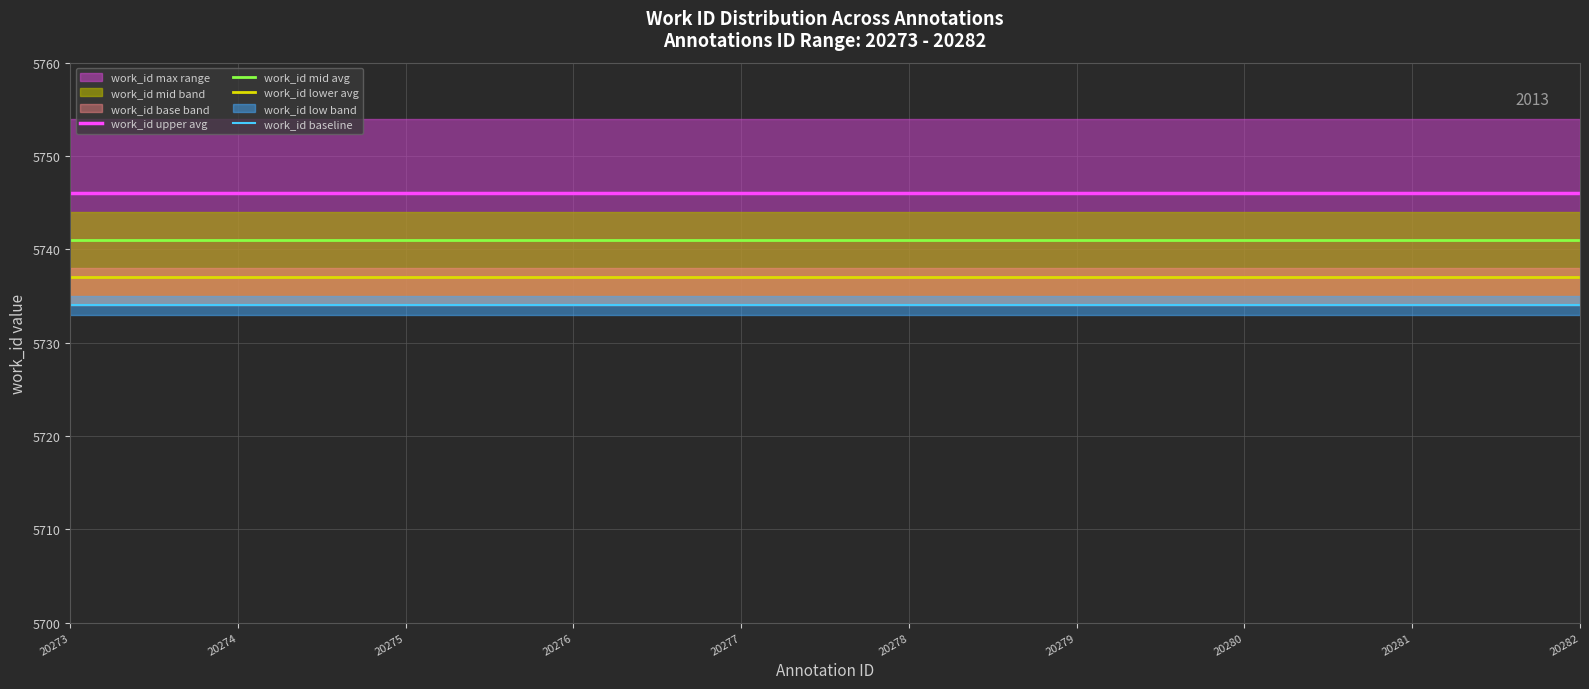

Reading left to right, transcribe all the data shown in this chart.

work_id upper avg: 20273=5746	20274=5746	20275=5746	20276=5746	20277=5746	20278=5746	20279=5746	20280=5746	20281=5746	20282=5746
work_id mid avg: 20273=5741	20274=5741	20275=5741	20276=5741	20277=5741	20278=5741	20279=5741	20280=5741	20281=5741	20282=5741
work_id lower avg: 20273=5737	20274=5737	20275=5737	20276=5737	20277=5737	20278=5737	20279=5737	20280=5737	20281=5737	20282=5737
work_id baseline: 20273=5734	20274=5734	20275=5734	20276=5734	20277=5734	20278=5734	20279=5734	20280=5734	20281=5734	20282=5734